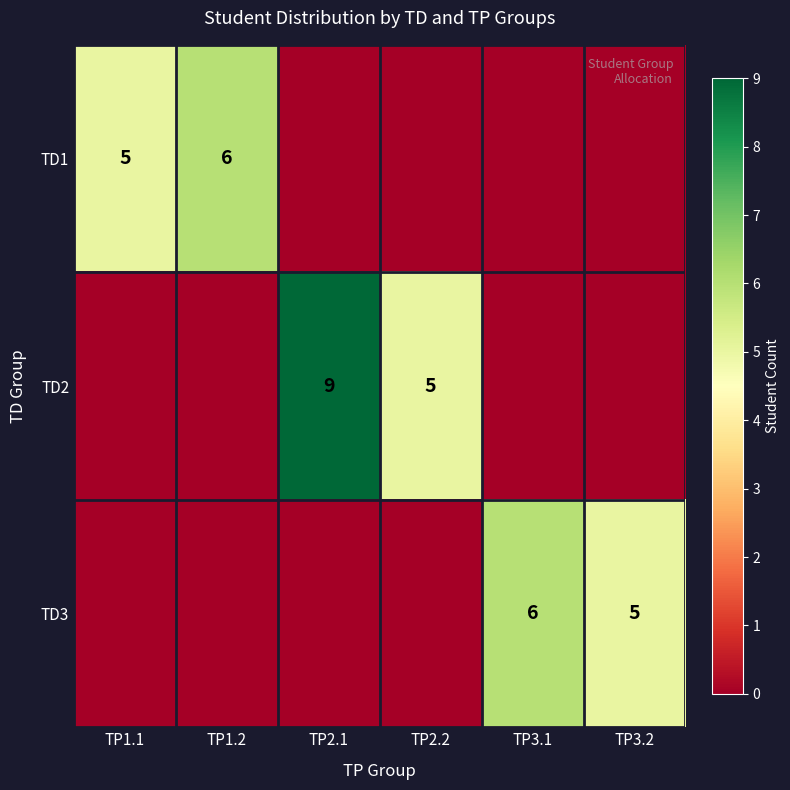

True or false: TD2 has a value of 7 at TP2.2.

False